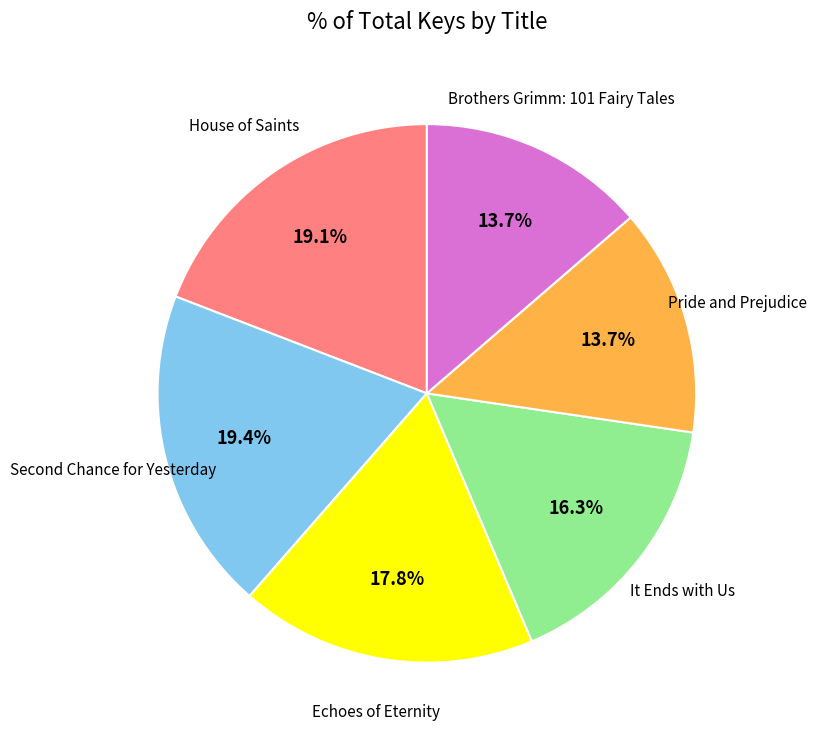

Does any single category account for the majority?

No